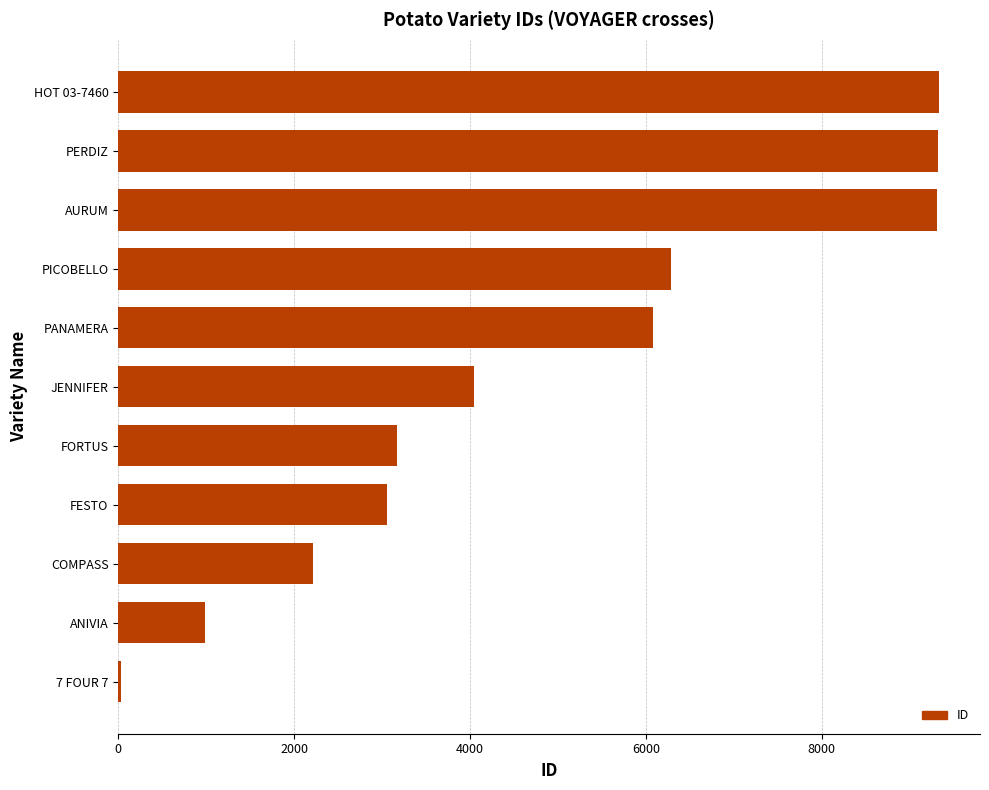

What is the difference between the maximum and second lowest values?

8350